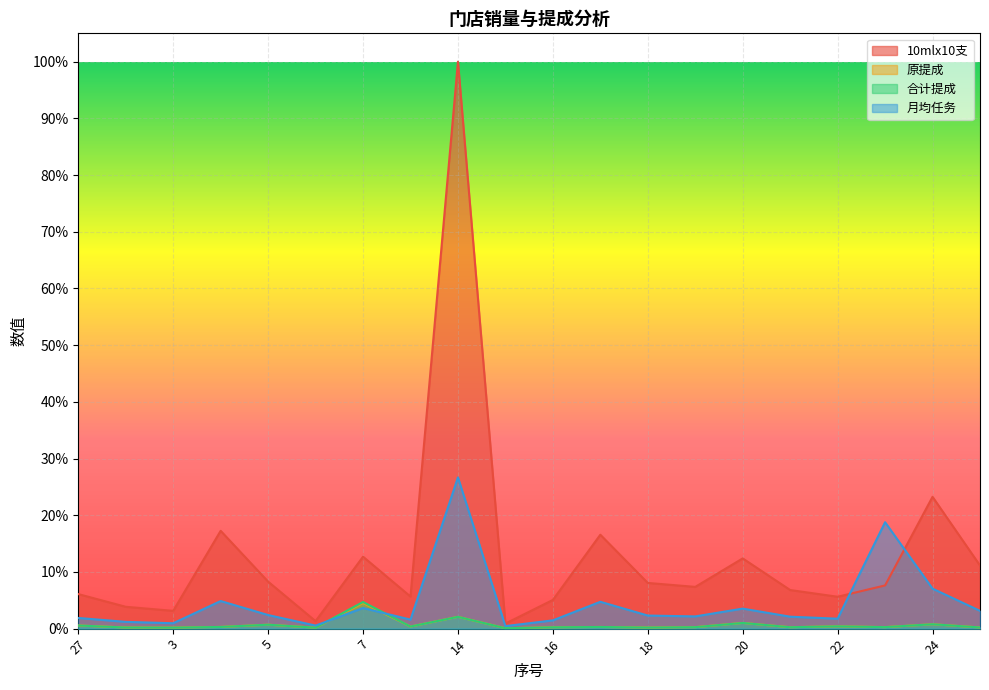

Which label corresponds to the smallest value in the chart?

15